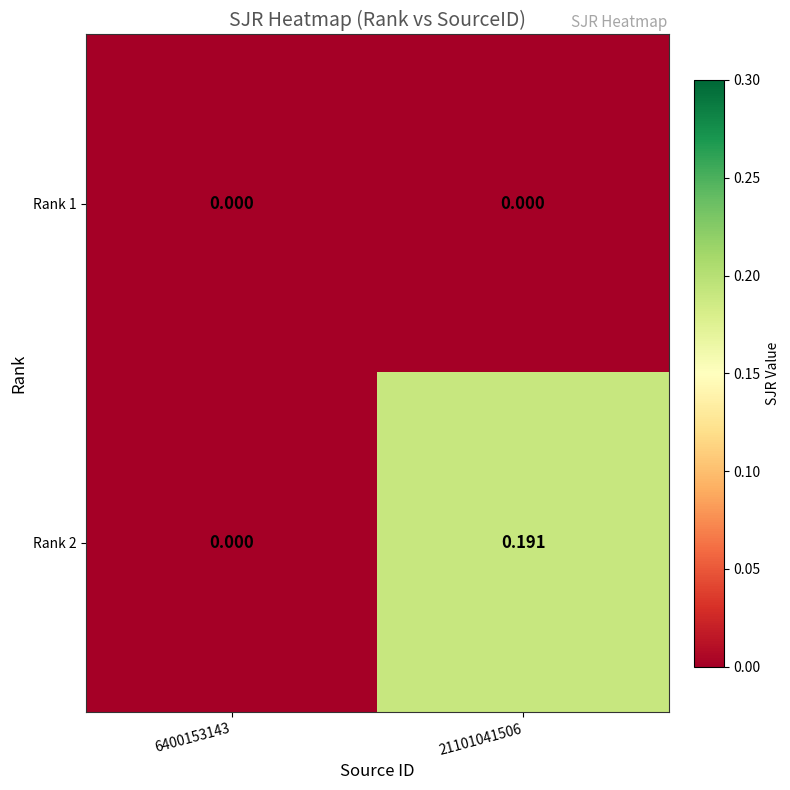

Is the value of Rank 2 at 21101041506 greater than the value of Rank 1 at 21101041506?

Yes